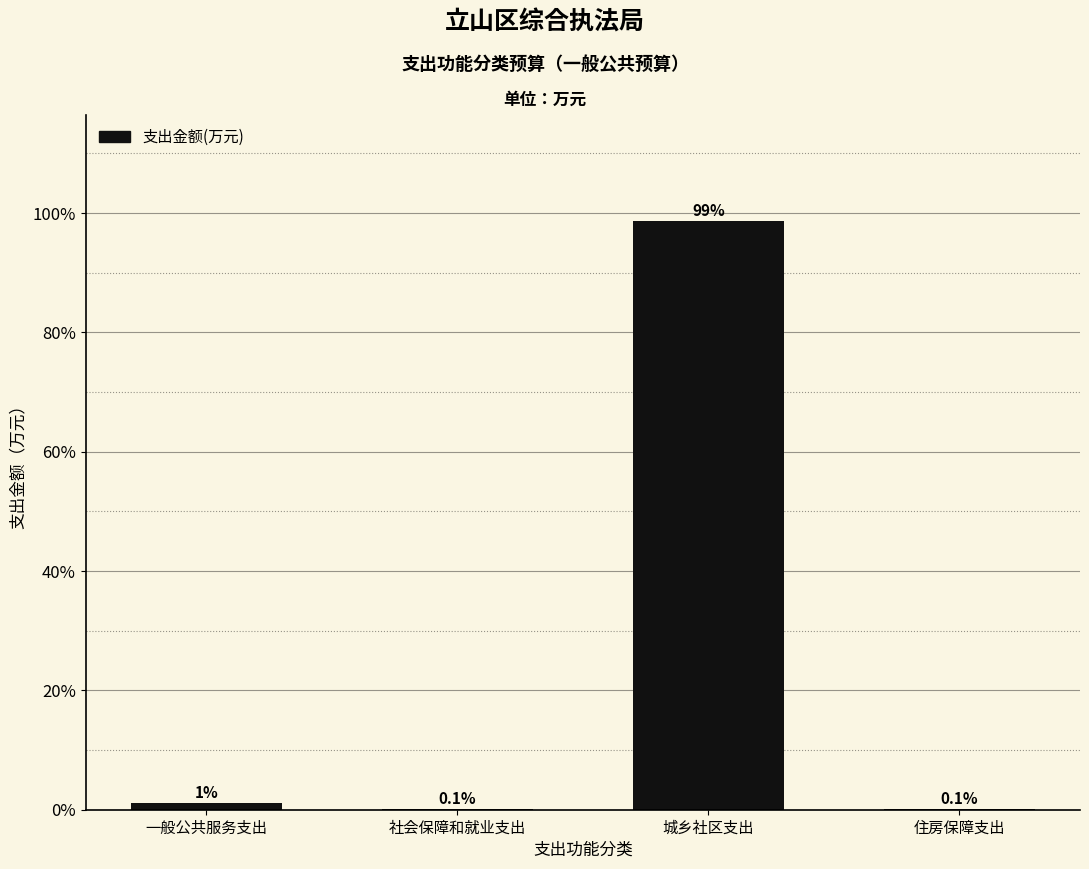

What is the greatest value displayed?

98.7